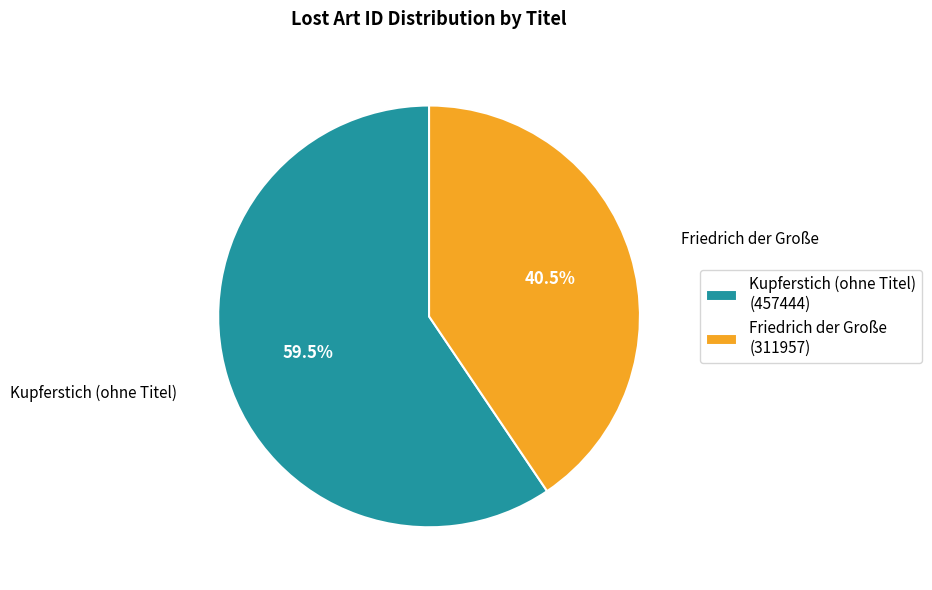

How many segments does this pie chart have?

2